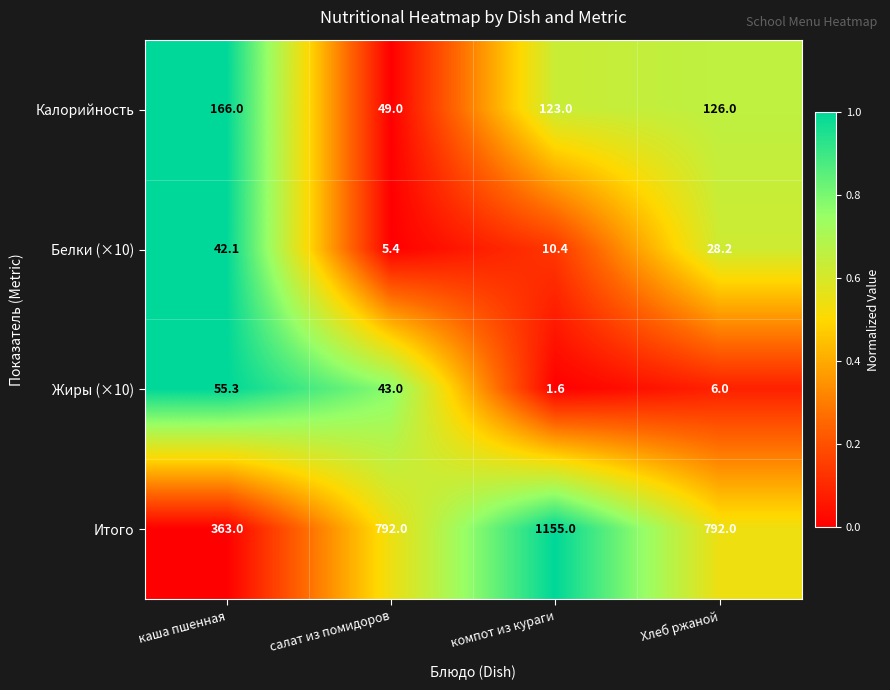

How many series are shown in this chart?

4